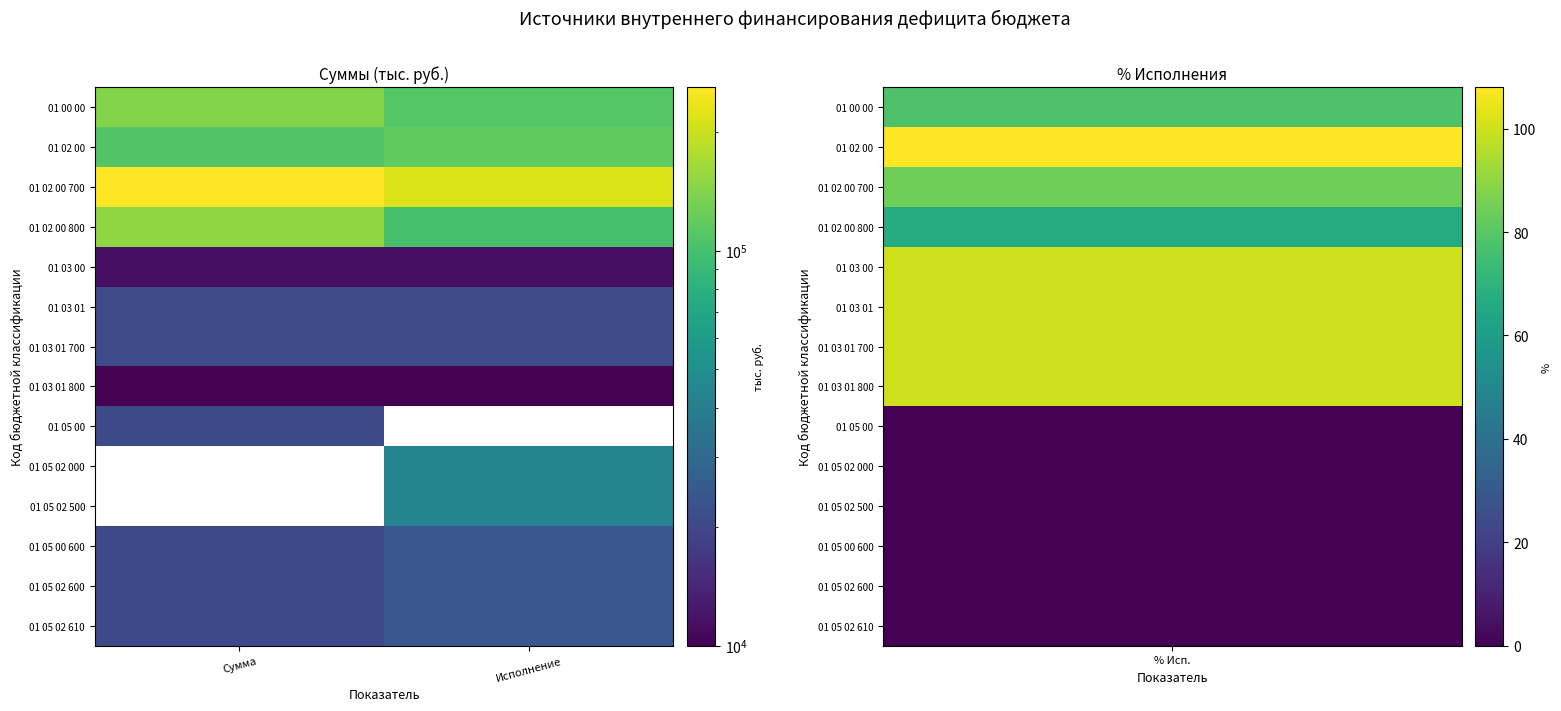

Where is 01 05 00 nearest to the value 20867?

Сумма